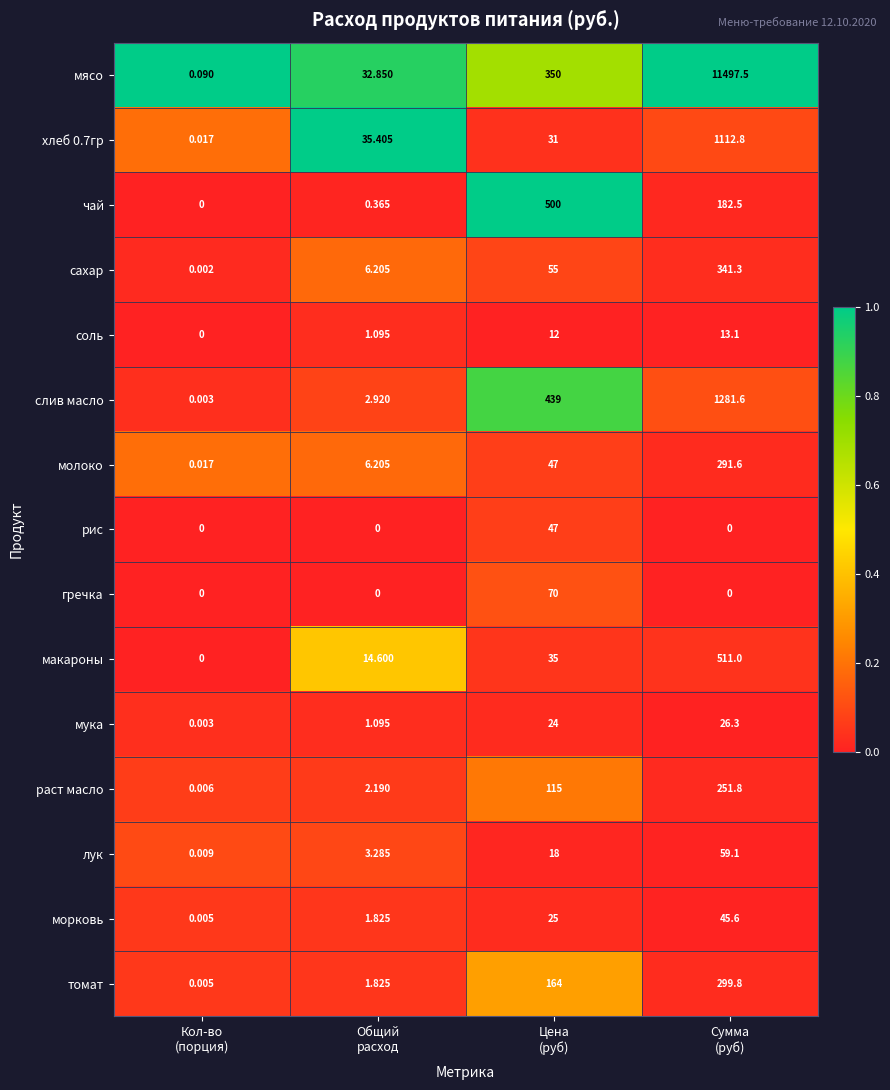

Between Кол-во
(порция) and Общий
расход, which series saw the biggest shift?

хлеб 0.7гр